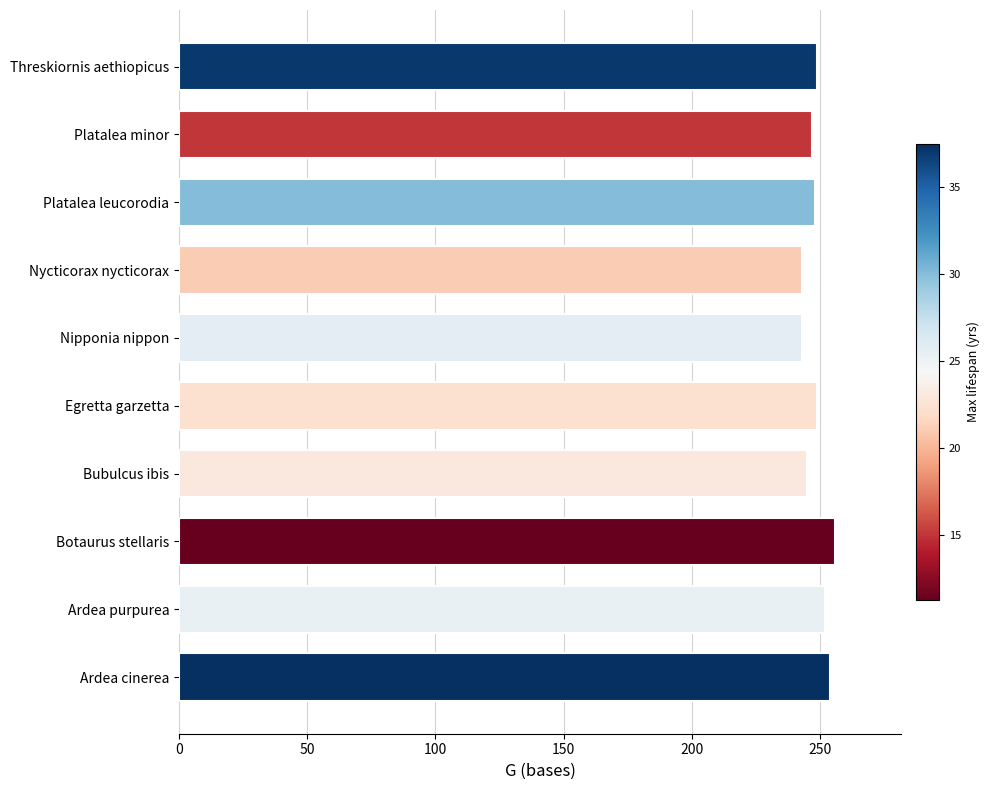

The value at Platalea minor is 141. True or false?

False